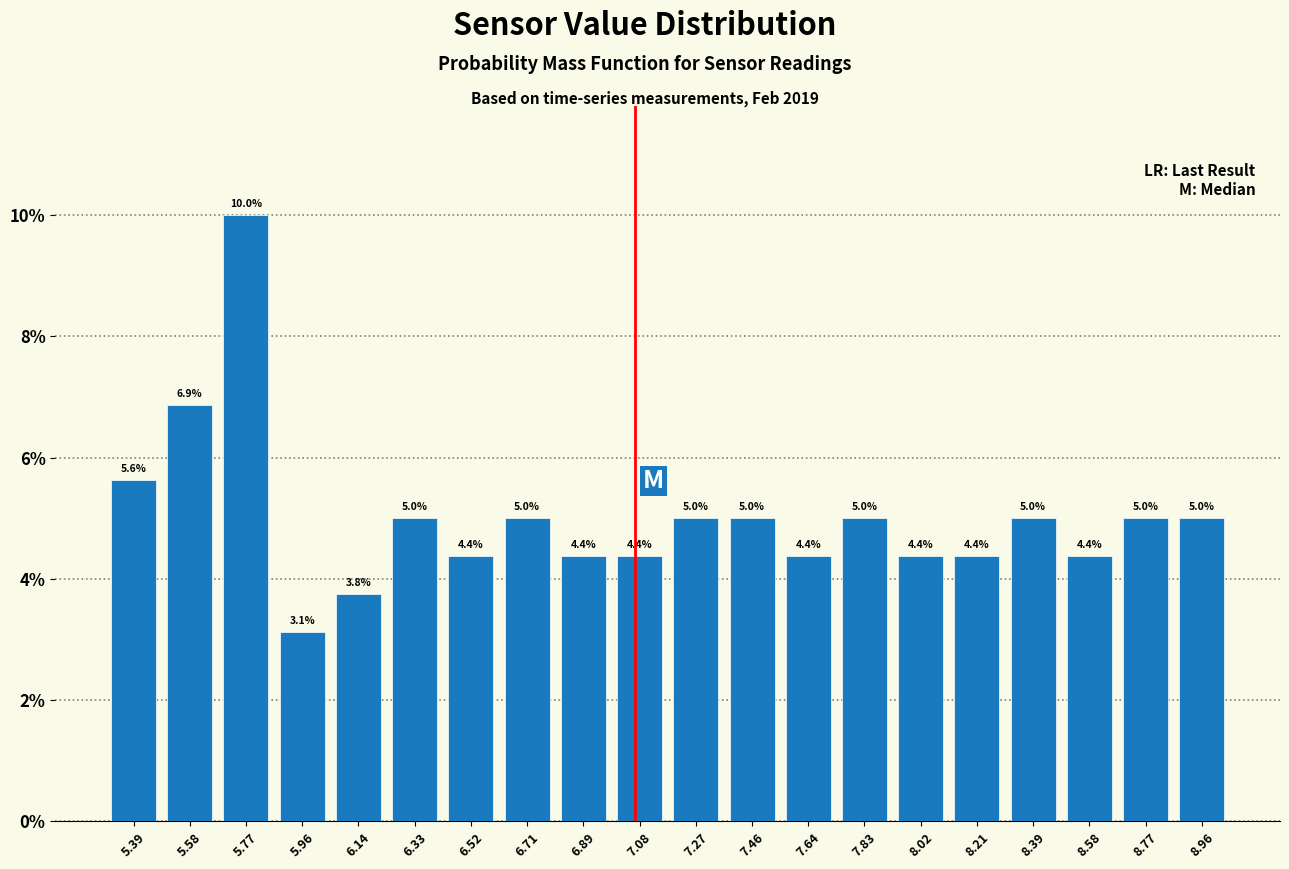

Reading left to right, list every bar in this chart as the range it spans on the x-axis followed by its height. The bar edges are not printed on the chart, so give them approximately, as read against the axis.

5.30 to 5.48: 5.6
5.48 to 5.68: 6.9
5.68 to 5.86: 10.0
5.86 to 6.06: 3.1
6.06 to 6.24: 3.8
6.24 to 6.42: 5.0
6.42 to 6.62: 4.4
6.62 to 6.80: 5.0
6.80 to 6.98: 4.4
6.98 to 7.18: 4.4
7.18 to 7.36: 5.0
7.36 to 7.56: 5.0
7.56 to 7.74: 4.4
7.74 to 7.92: 5.0
7.92 to 8.12: 4.4
8.12 to 8.30: 4.4
8.30 to 8.48: 5.0
8.48 to 8.68: 4.4
8.68 to 8.86: 5.0
8.86 to 9.06: 5.0